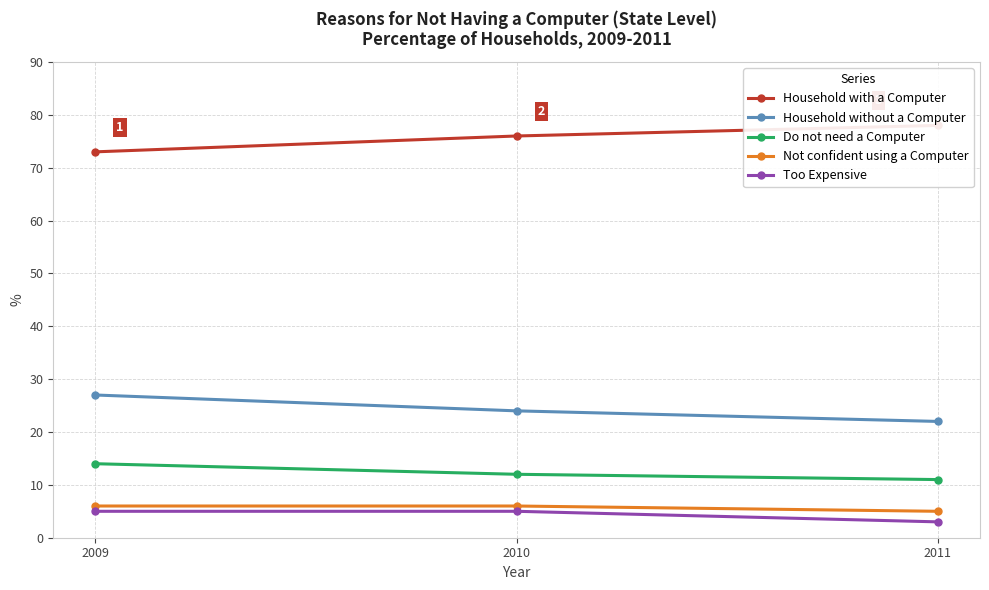

Which category has the highest value in the Do not need a Computer series?

2009